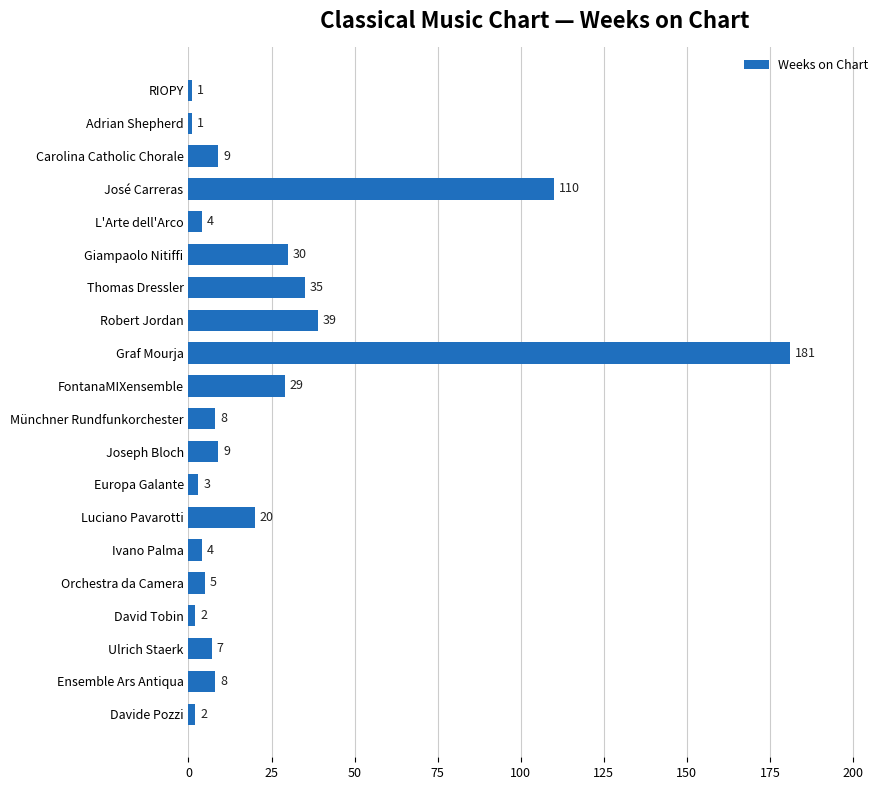

How many bars are there in total?

20